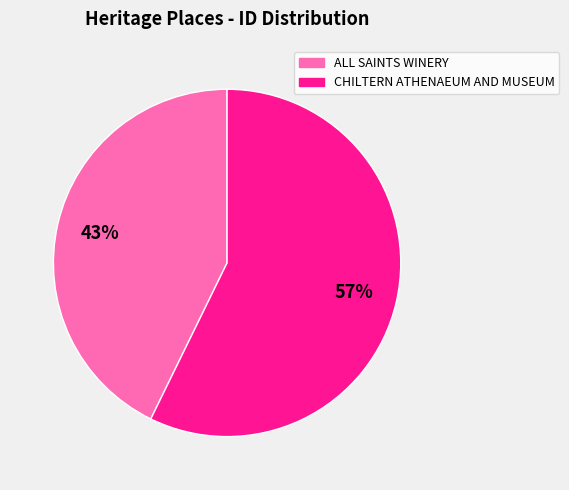

How many slices are in this pie chart?

2